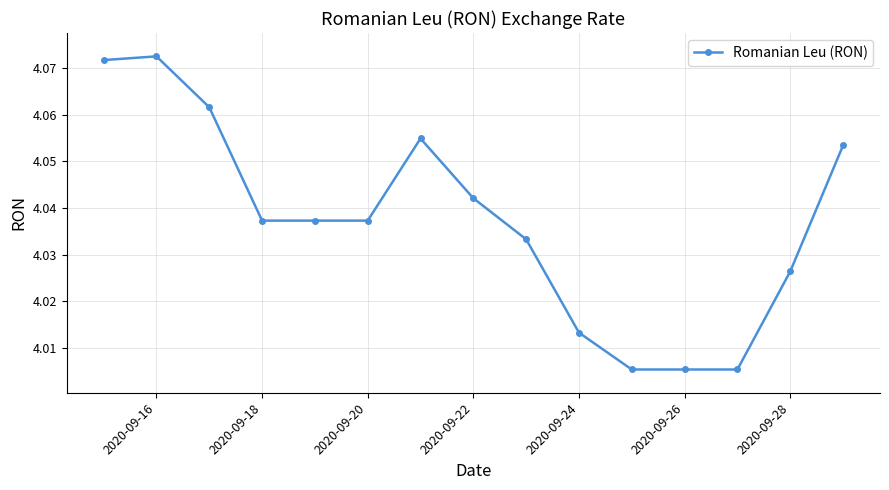

True or false: the data has more than 0 interior local peaks.

True